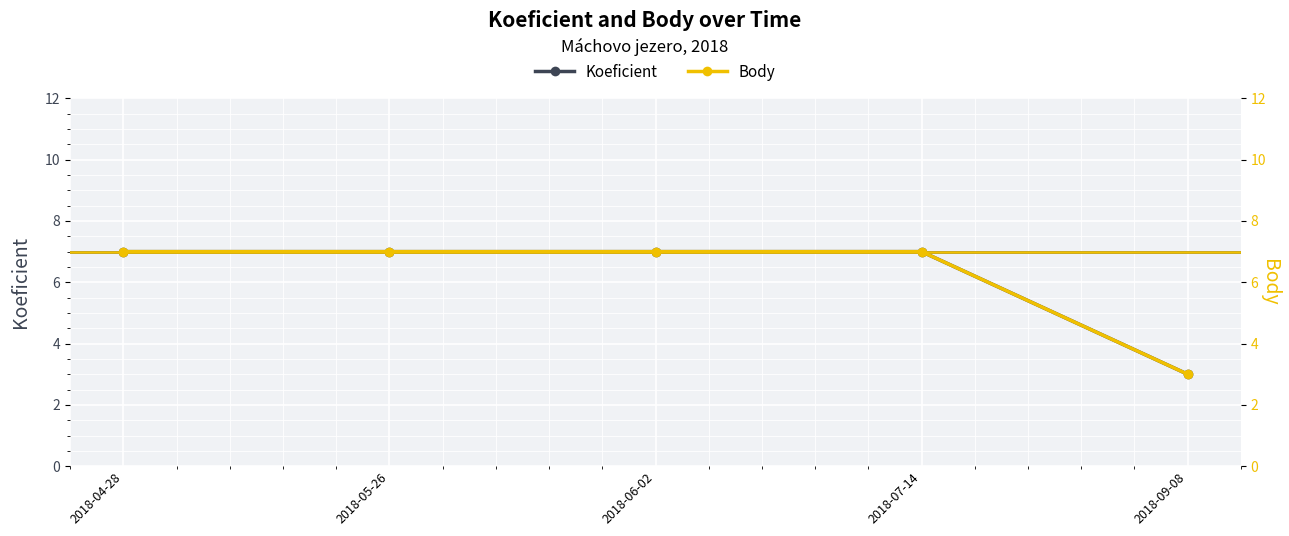

At which category is the sum across all series the highest?

2018-04-28